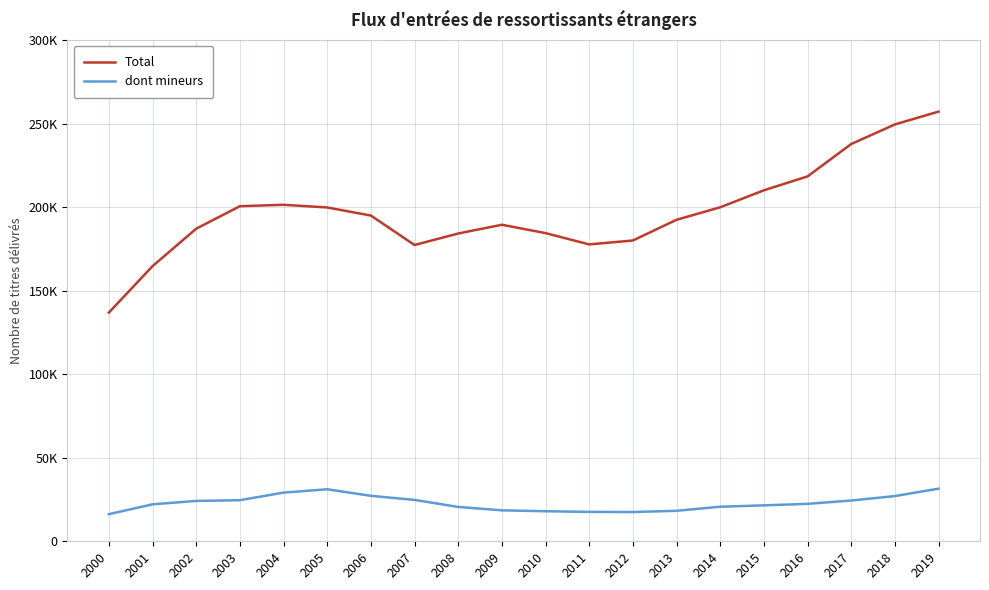

Rank the categories by Total value from highest to lowest.

2019, 2018, 2017, 2016, 2015, 2004, 2003, 2014, 2005, 2006, 2013, 2009, 2002, 2010, 2008, 2012, 2011, 2007, 2001, 2000